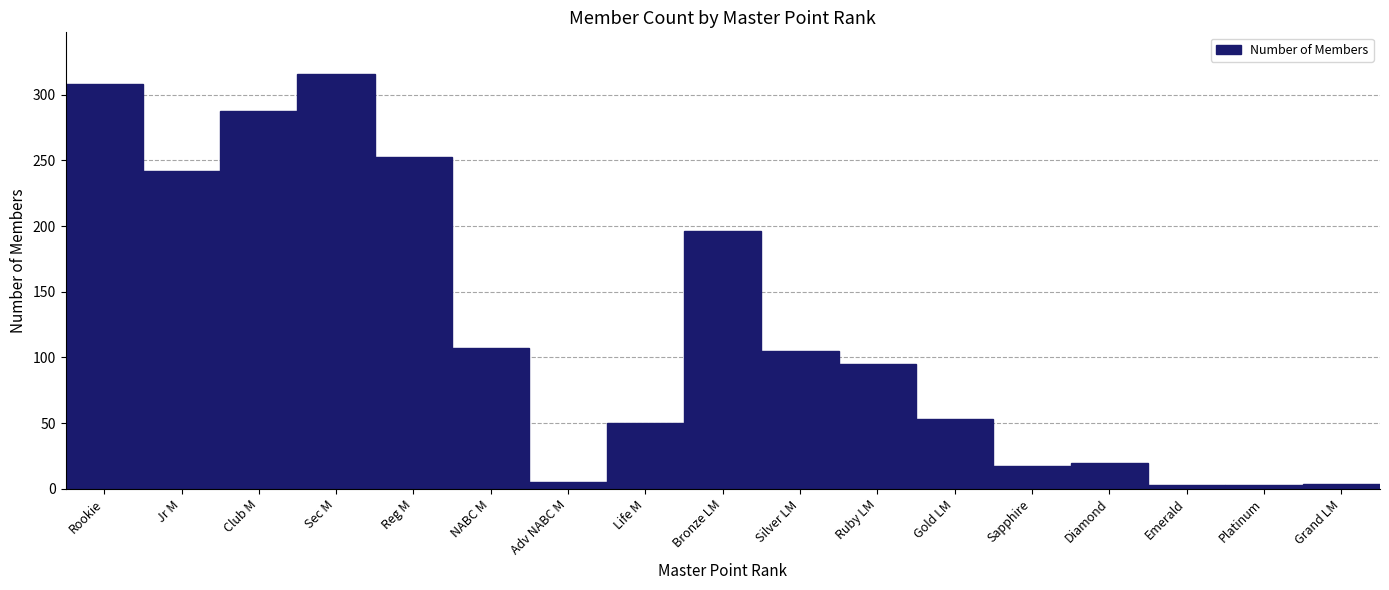

At which category does the chart reach its peak across all series?

Sec M